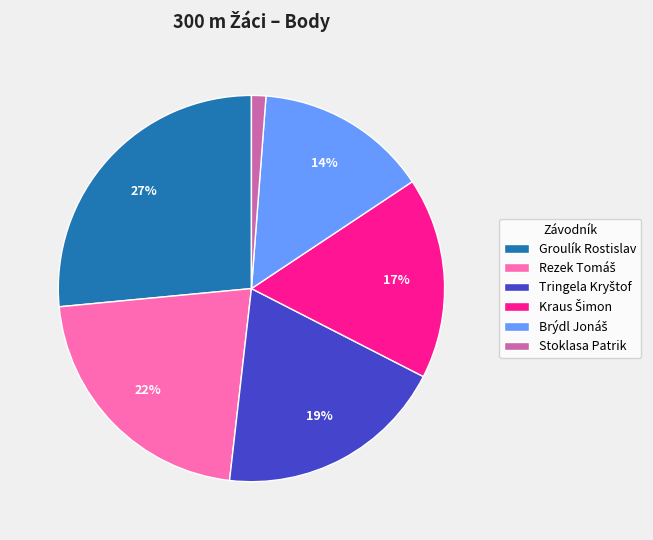

Count the number of slices in the pie.

6